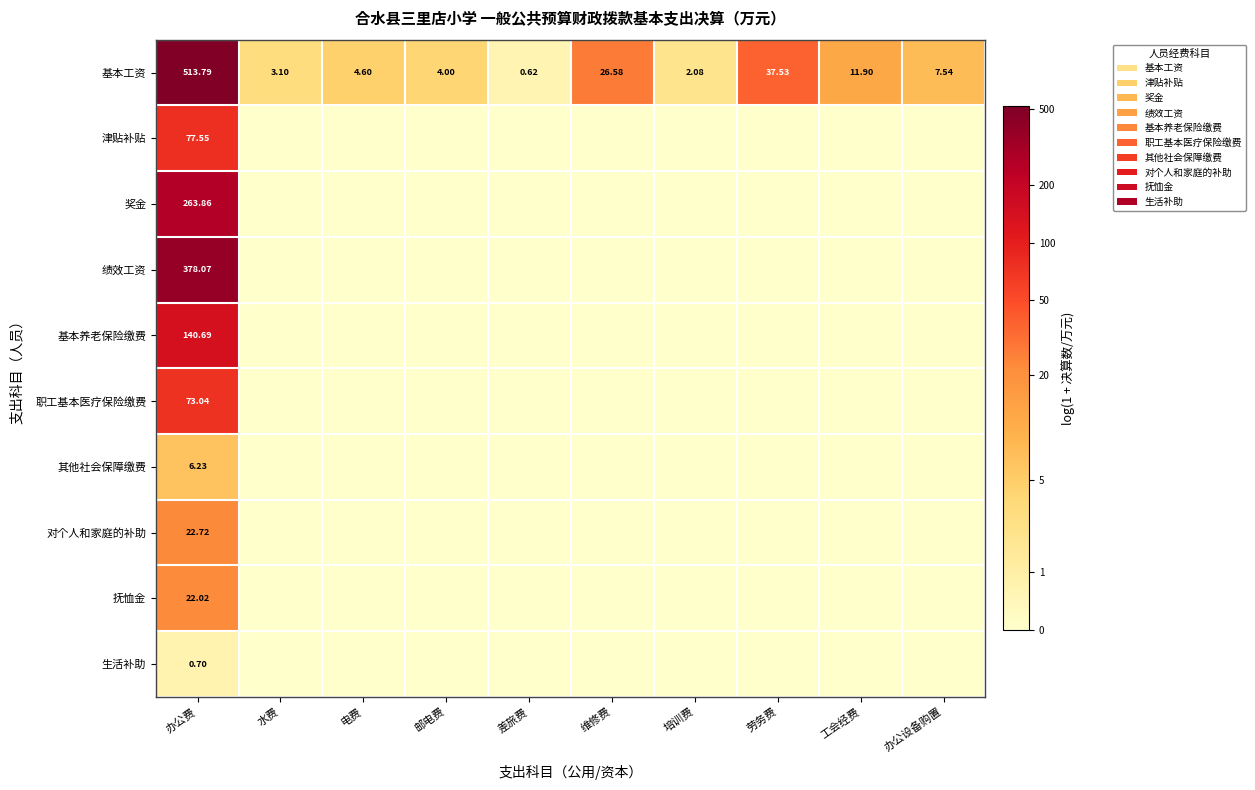

At 差旅费, list the series in order from smallest to largest.

津贴补贴, 奖金, 绩效工资, 基本养老保险缴费, 职工基本医疗保险缴费, 其他社会保障缴费, 对个人和家庭的补助, 抚恤金, 生活补助, 基本工资